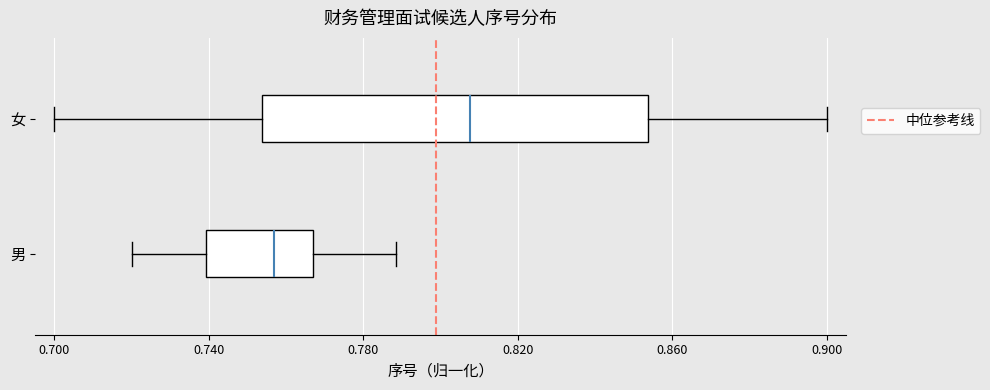

Where is the right edge of the box for 男 on the x-axis? The values are not printed on the chart, so give them approximately, as read against the axis.

0.765